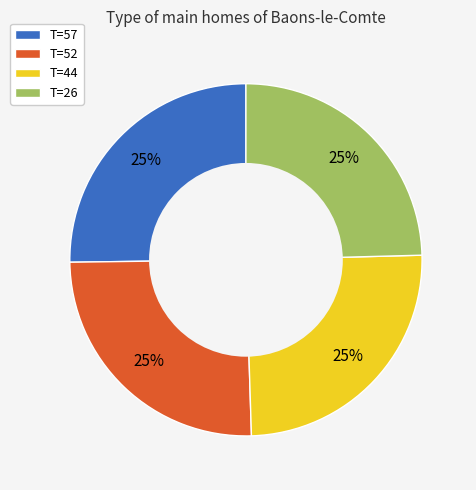

Approximately how many times larger is the value at T=52 compared to T=44?

1.0